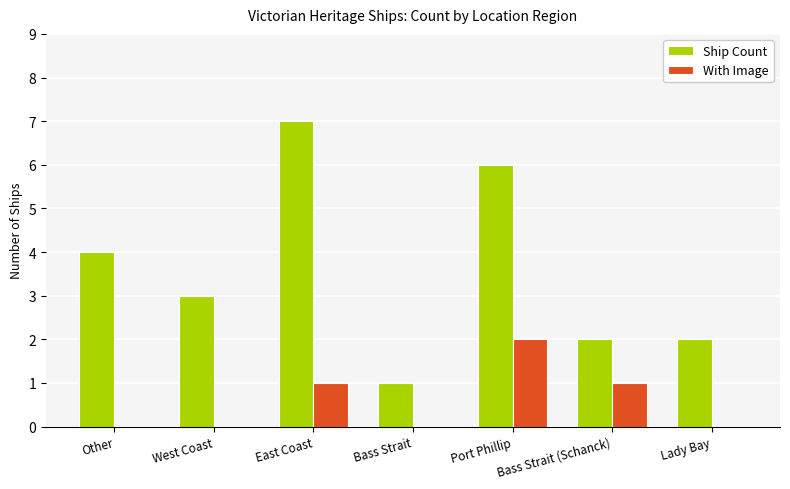

What is the sum of the Ship Count values at West Coast and Bass Strait?

4